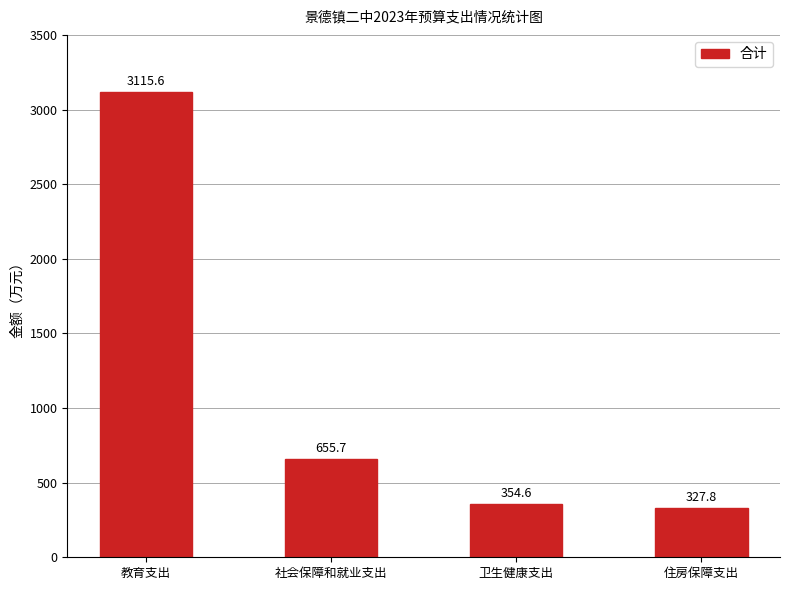

At which label is the value closest to 1721?

社会保障和就业支出